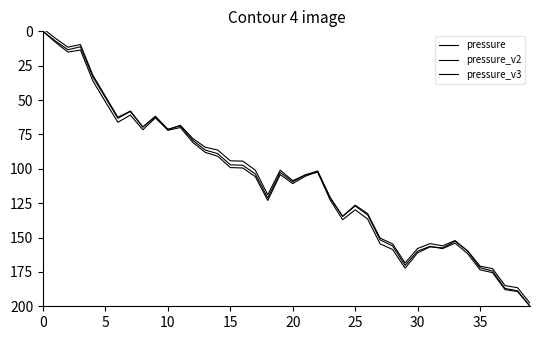

Count the number of data series in this chart.

3